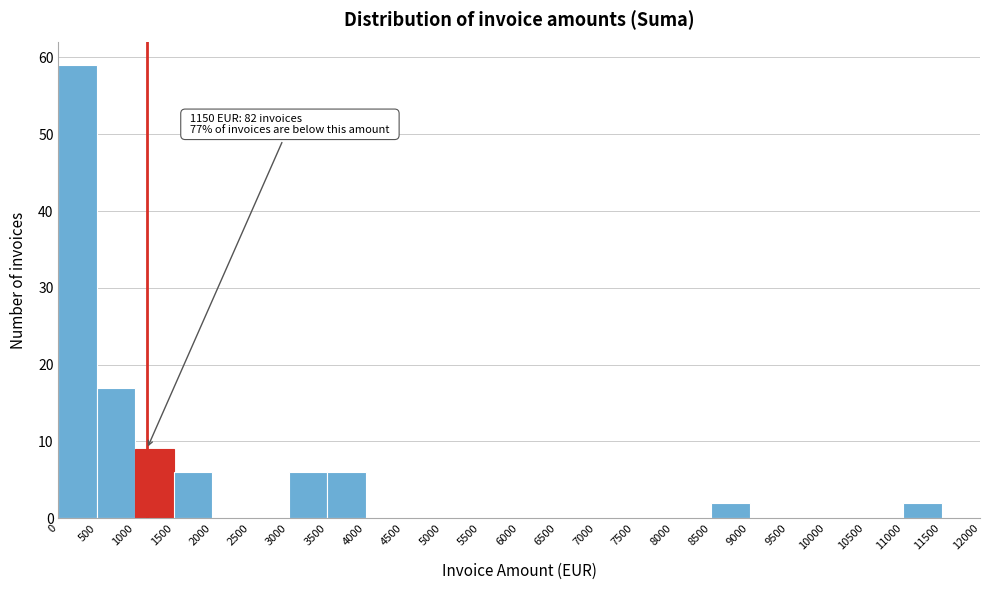

Which range on the x-axis has the tallest bar?

0 to 500